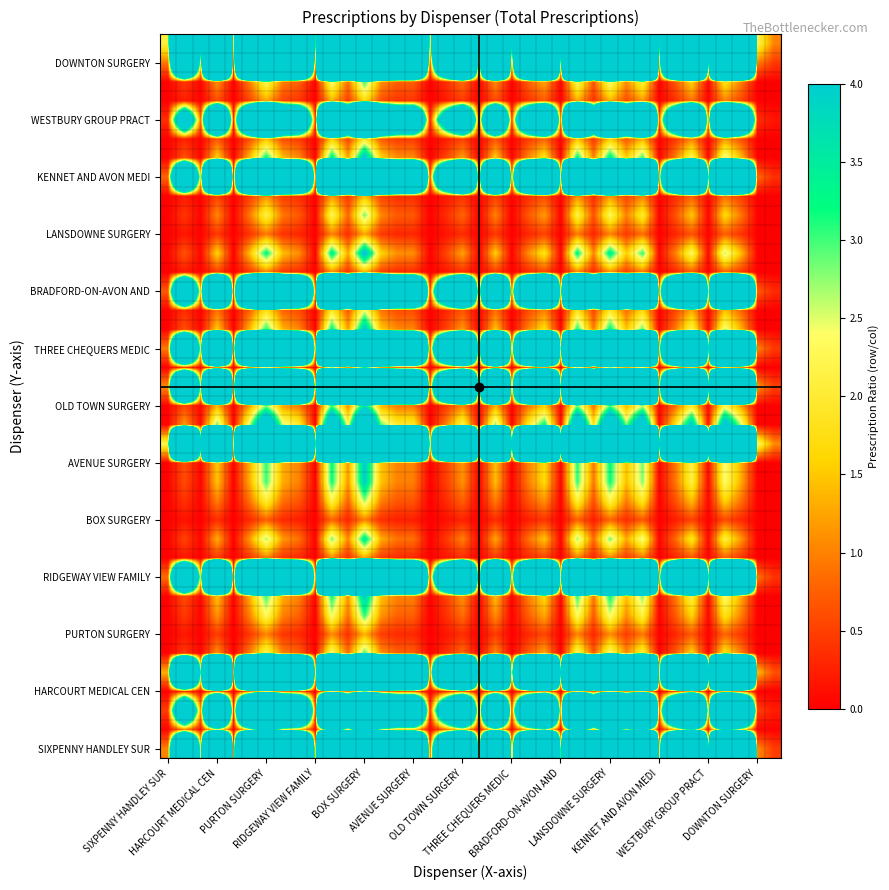

At which category is the sum across all series the highest?

BOX SURGERY